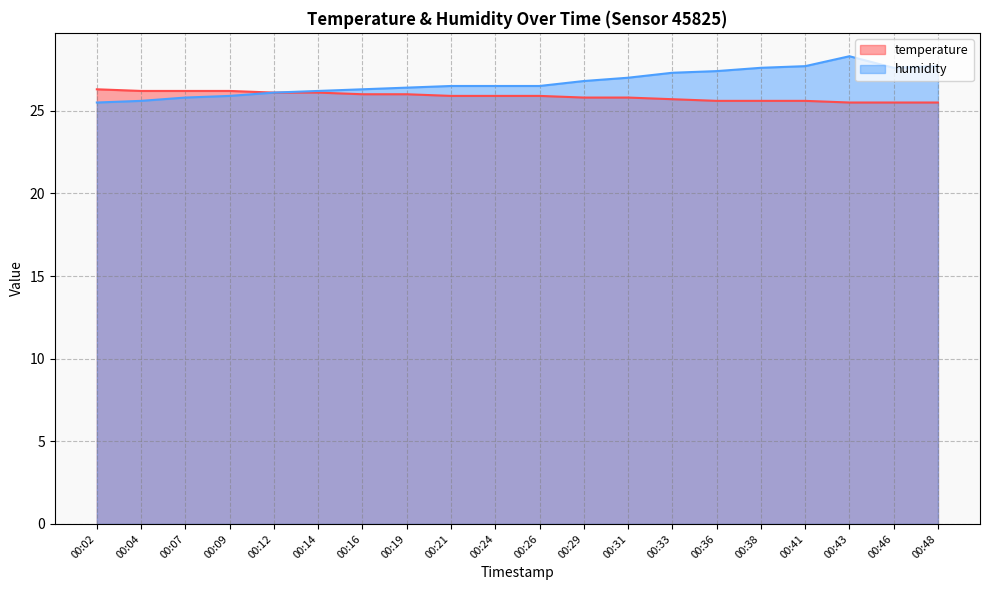

What is the value of the temperature point at the 18th from the left?

25.5